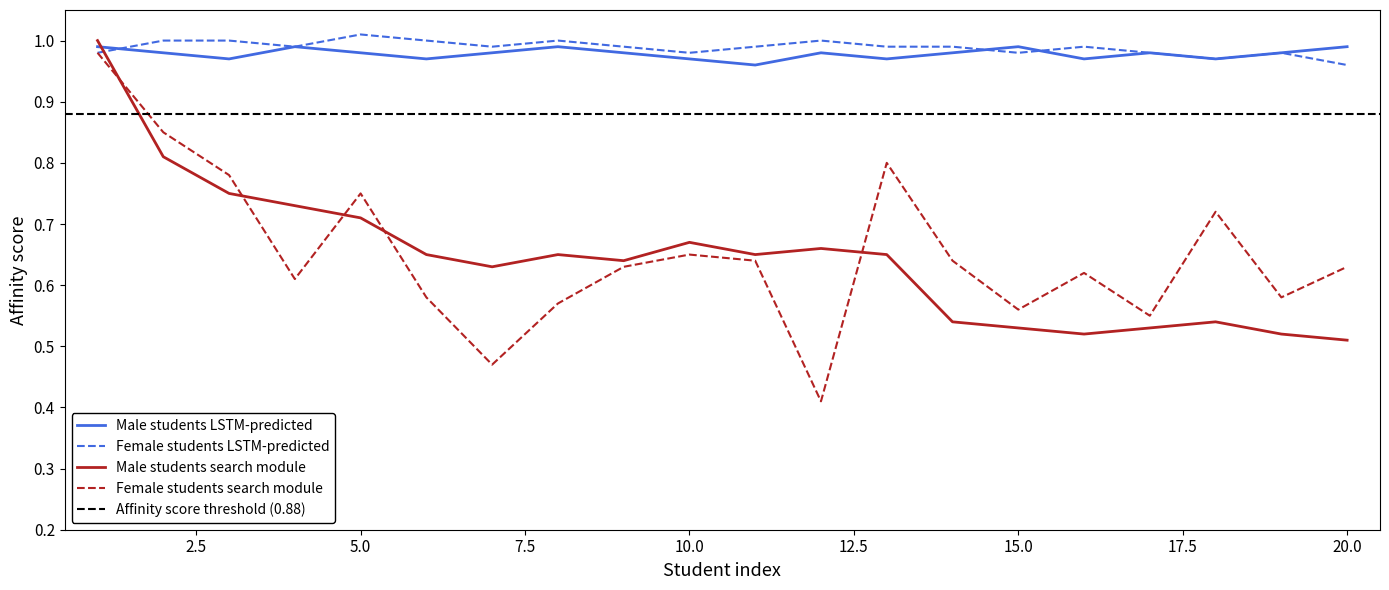

True or false: Male students (LSTM-predicted) and Male students (search module) intersect in this chart.

True